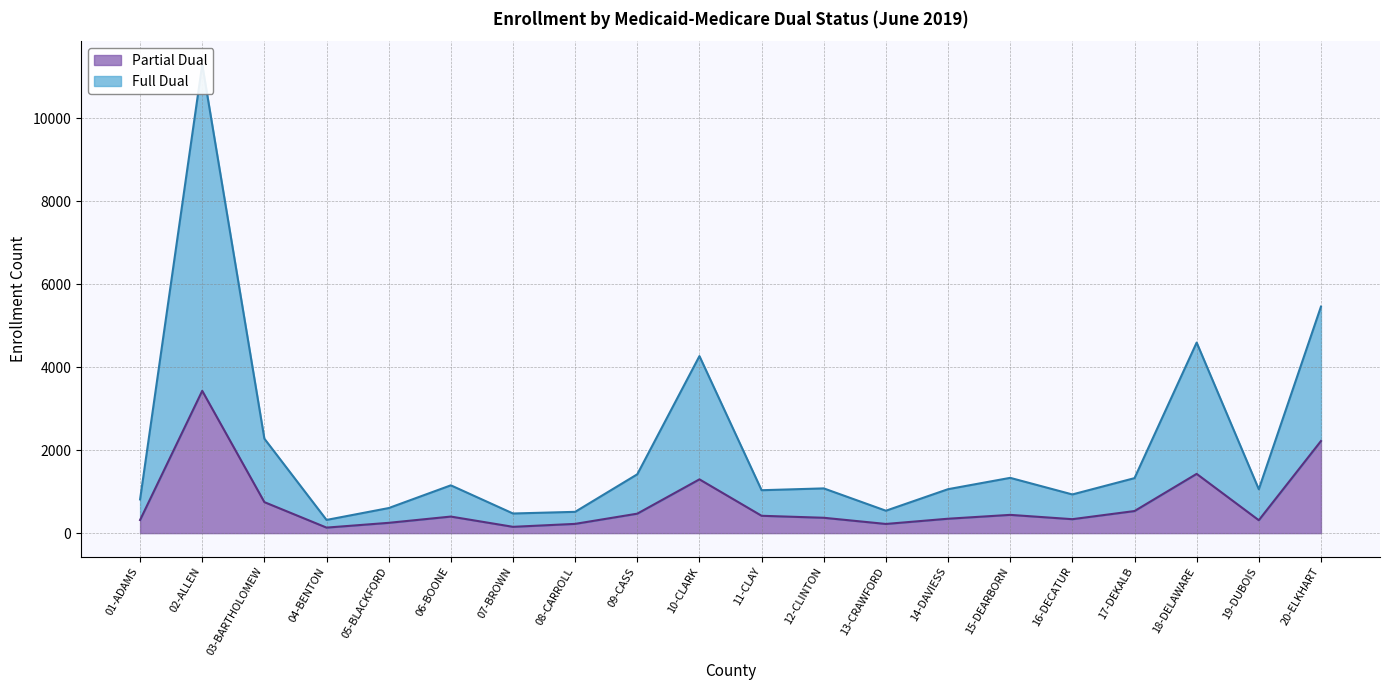

At which category is the sum across all series the highest?

02-ALLEN